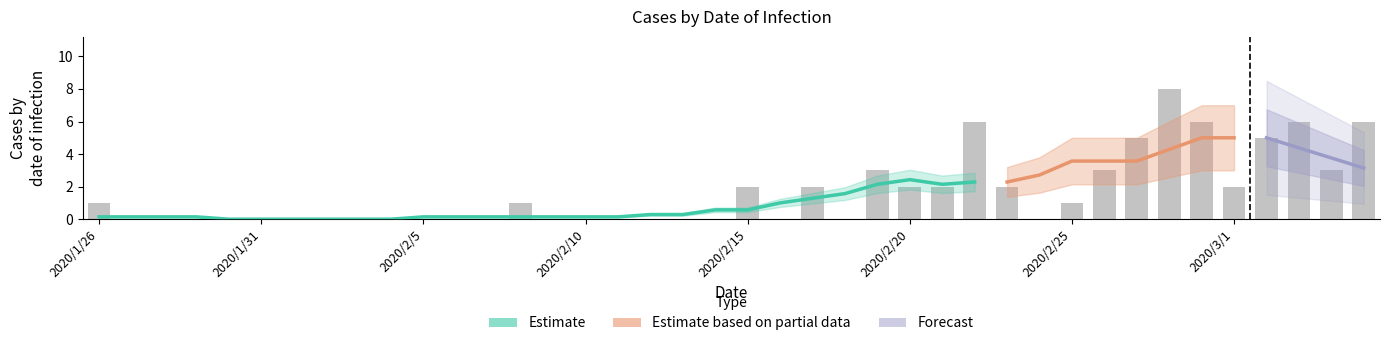

List the labels in order of value, largest first.

2020/2/28, 2020/2/22, 2020/2/29, 2020/3/3, 2020/3/5, 2020/2/27, 2020/3/2, 2020/2/19, 2020/2/26, 2020/3/4, 2020/2/15, 2020/2/17, 2020/2/20, 2020/2/21, 2020/2/23, 2020/3/1, 2020/1/26, 2020/2/8, 2020/2/25, 2020/1/27, 2020/1/28, 2020/1/29, 2020/1/30, 2020/1/31, 2020/2/1, 2020/2/2, 2020/2/3, 2020/2/4, 2020/2/5, 2020/2/6, 2020/2/7, 2020/2/9, 2020/2/10, 2020/2/11, 2020/2/12, 2020/2/13, 2020/2/14, 2020/2/16, 2020/2/18, 2020/2/24